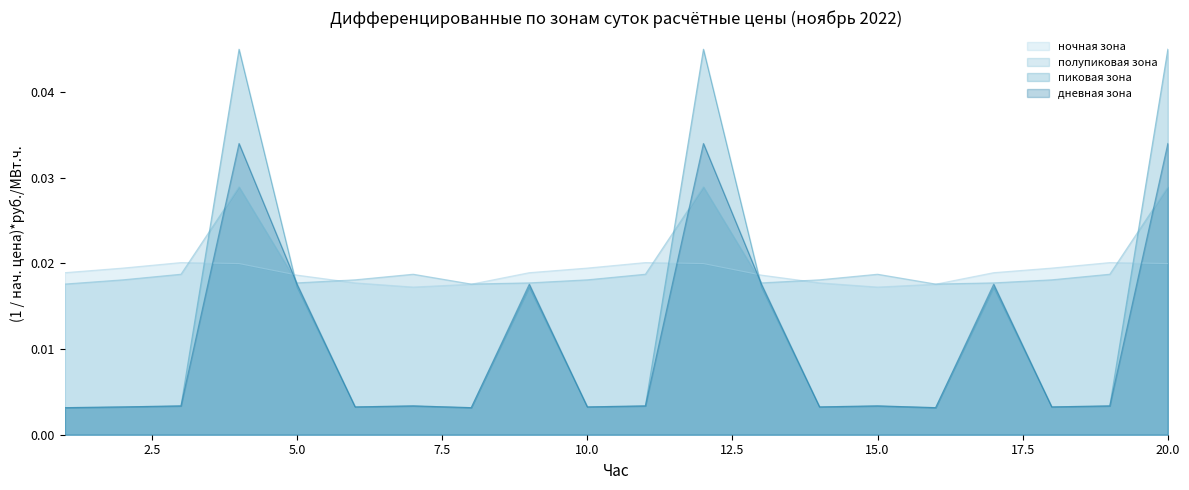

True or false: дневная зона has a value of 0.0 at 13.

False